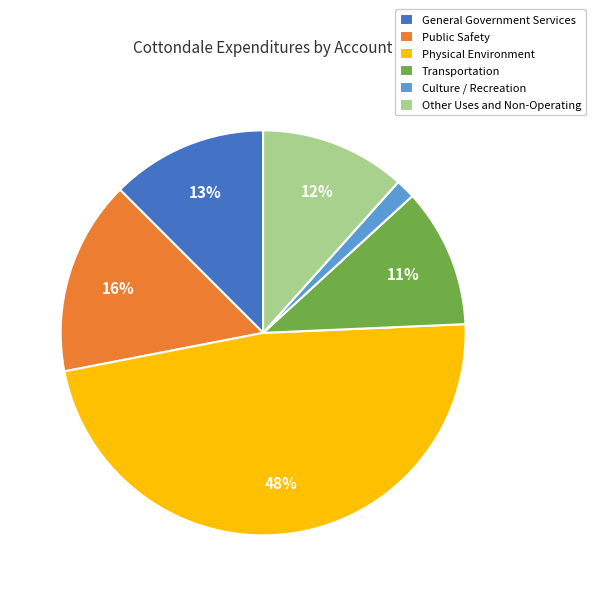

Is the sum of Transportation and Culture / Recreation greater than half?

No